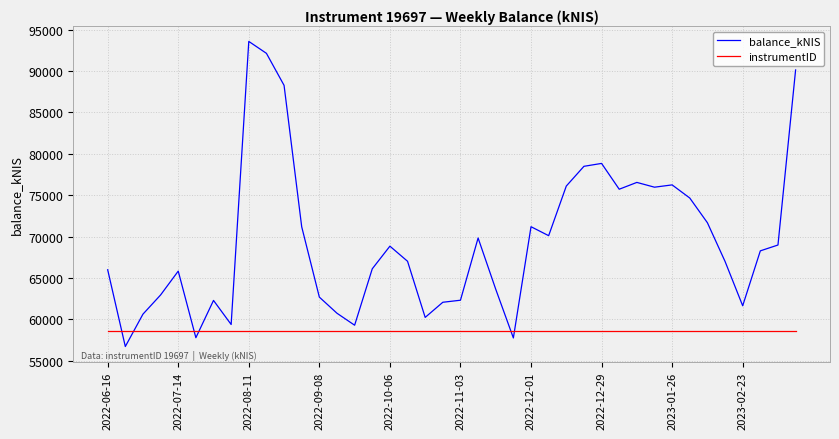

Does the chart display data point markers on the line(s)?

No